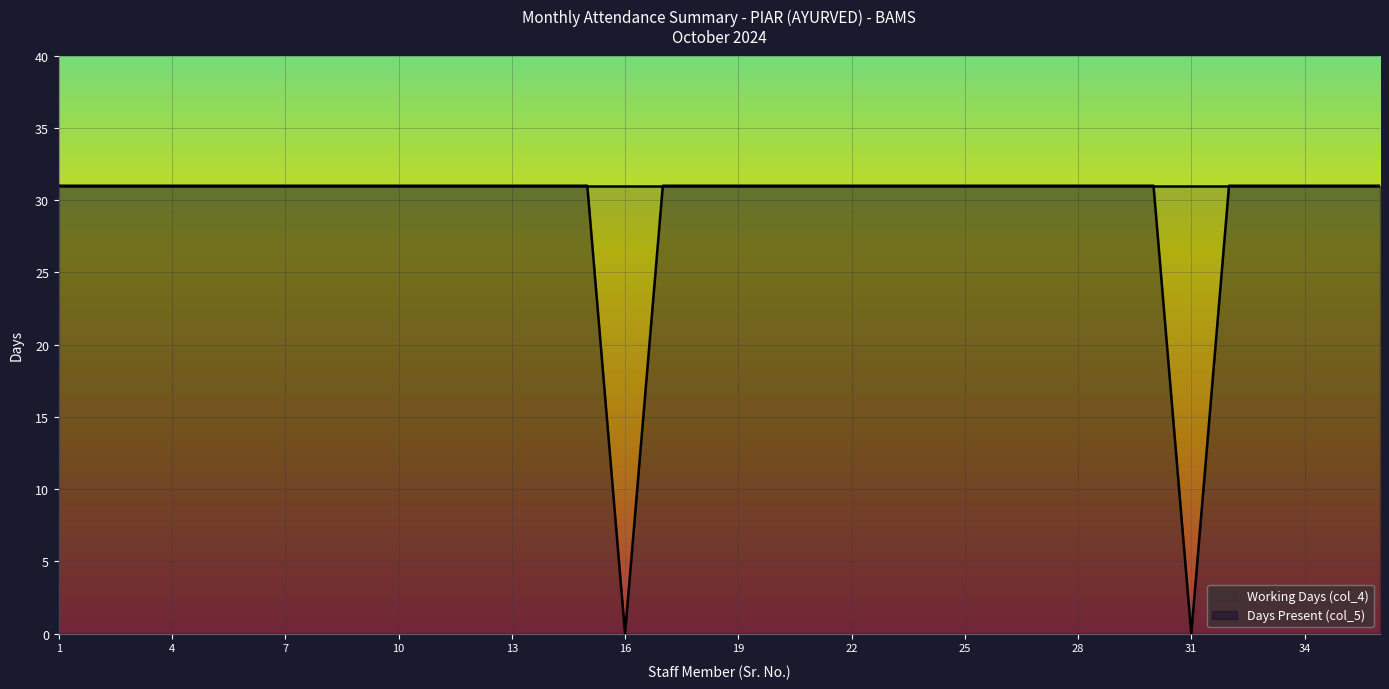

How many categories are shown in the chart?

36